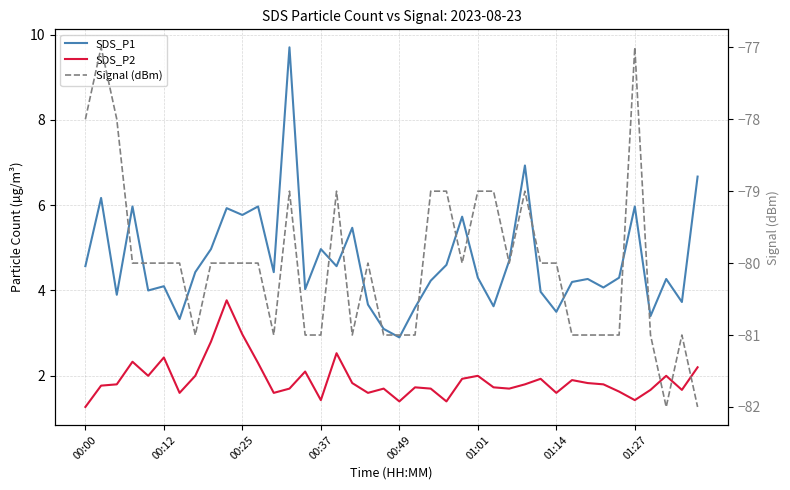

Rank the categories by SDS_P1 value from lowest to highest.

20, 19, 01:14, 36, 30, 21, 26, 18, 38, 00:25, 29, 00:49, 14, 33, 01:01, 31, 22, 32, 37, 25, 34, 01:27, 12, 00:00, 16, 23, 27, 8, 15, 17, 24, 10, 9, 00:37, 11, 35, 00:12, 39, 28, 13